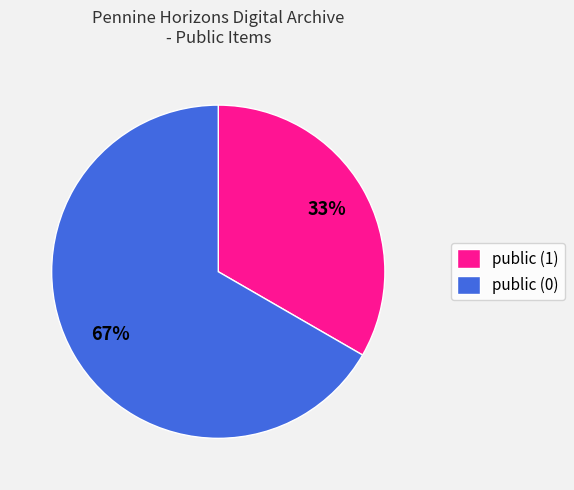

True or false: public (0) accounts for 67% of the total.

True